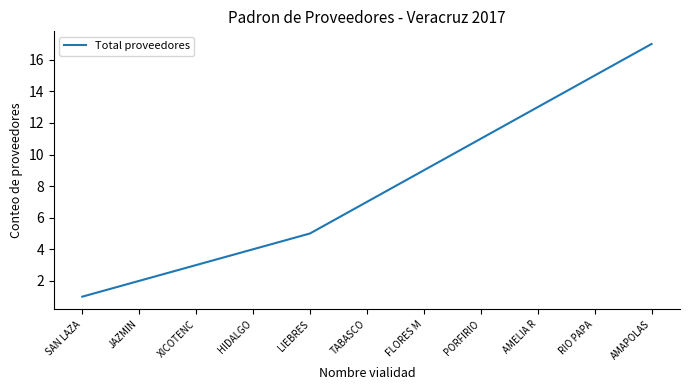

What value does the data have at FLORES M, to the nearest 10?

10